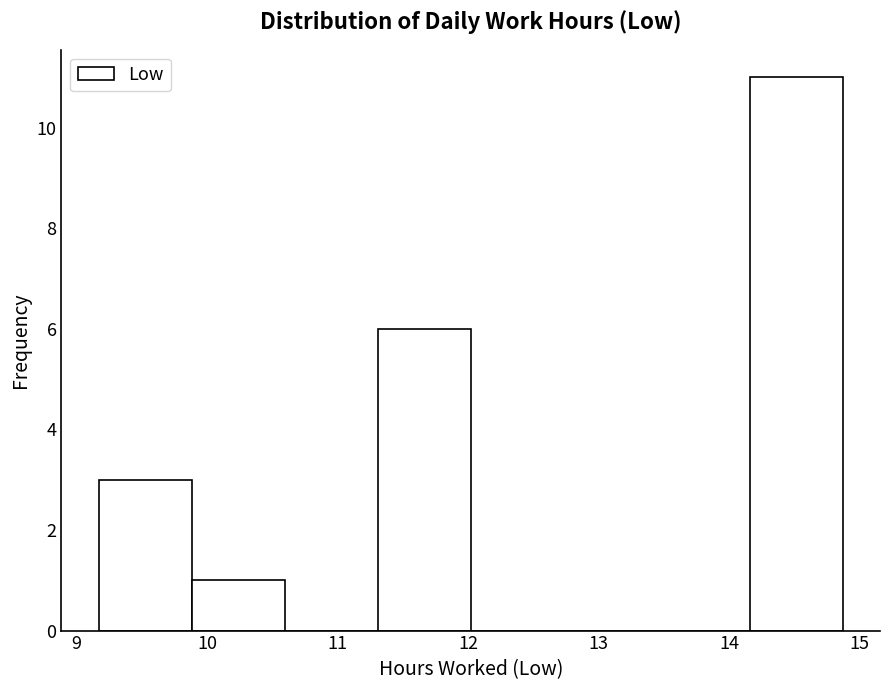

What is the height of the bar covering 11.3 to 12.0 on the x-axis? Neither the bar edges nor the heights are printed on the chart, so give them approximately, as read against the axes.

6